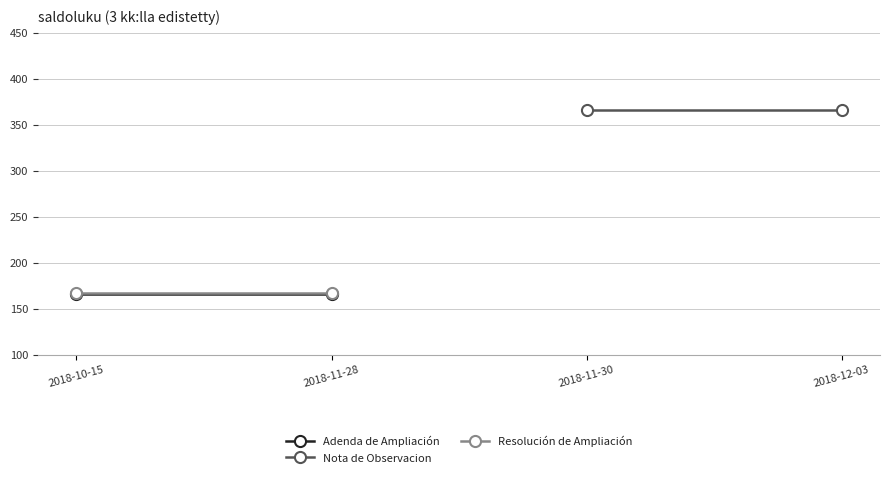

Which category has the highest value in the Resolución de Ampliación series?

2018-10-15